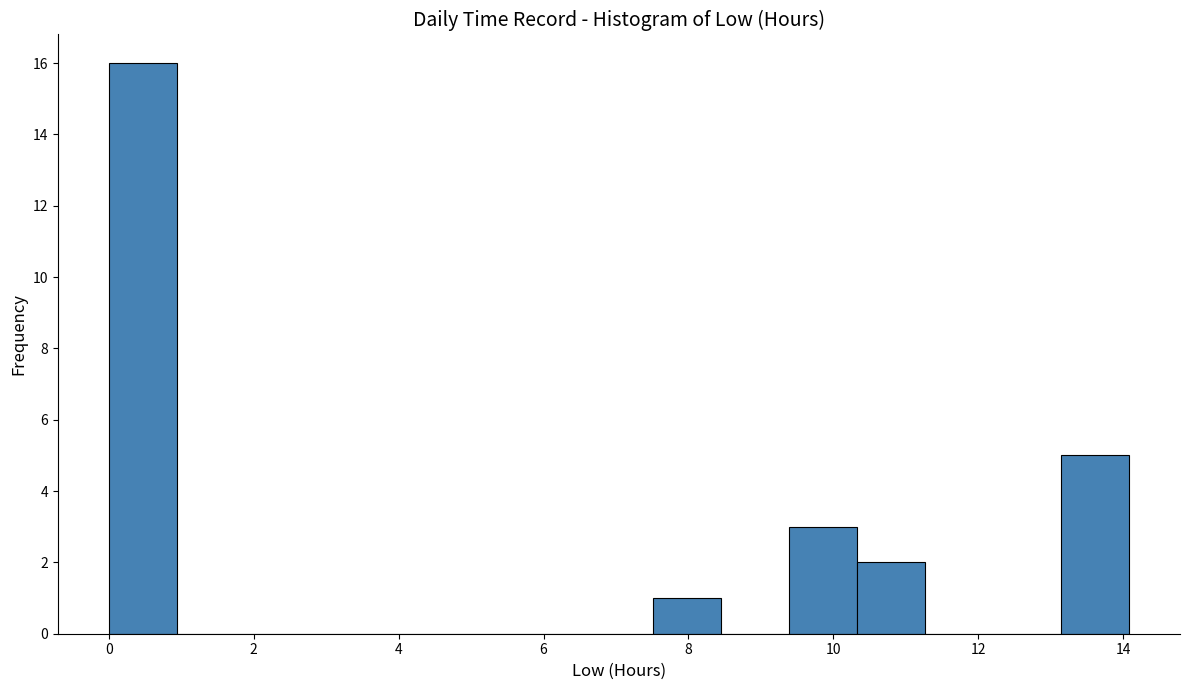

Reading left to right, transcribe this chart: for each bar, give the range it covers on the x-axis and its height. Neither the bar edges nor the heights are printed on the chart, so give them approximately, as read against the axes.

0.0 to 1.0: 16
1.0 to 1.8: 0
1.8 to 2.8: 0
2.8 to 3.8: 0
3.8 to 4.6: 0
4.6 to 5.6: 0
5.6 to 6.6: 0
6.6 to 7.6: 0
7.6 to 8.4: 1
8.4 to 9.4: 0
9.4 to 10.4: 3
10.4 to 11.2: 2
11.2 to 12.2: 0
12.2 to 13.2: 0
13.2 to 14.0: 5